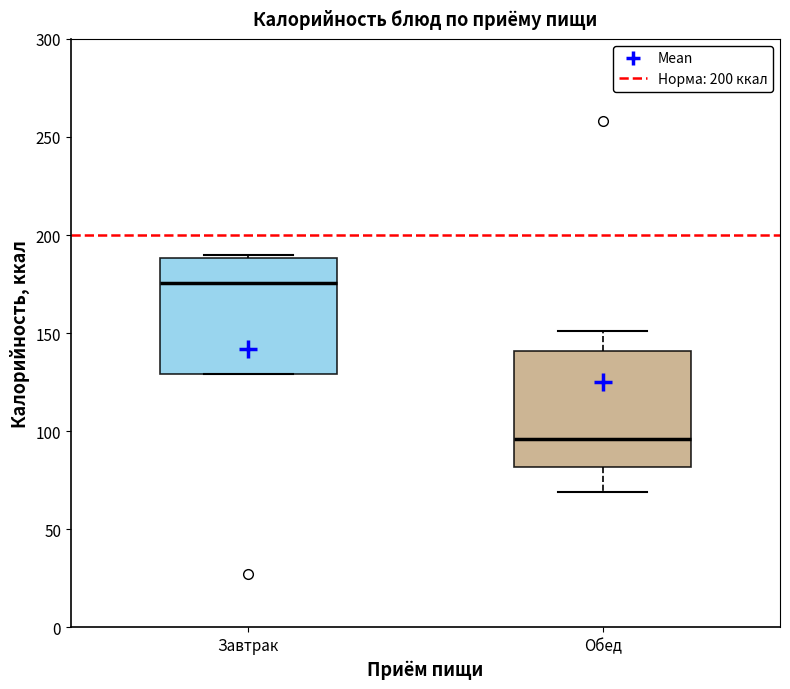

Which box has the lowest median line?

Обед